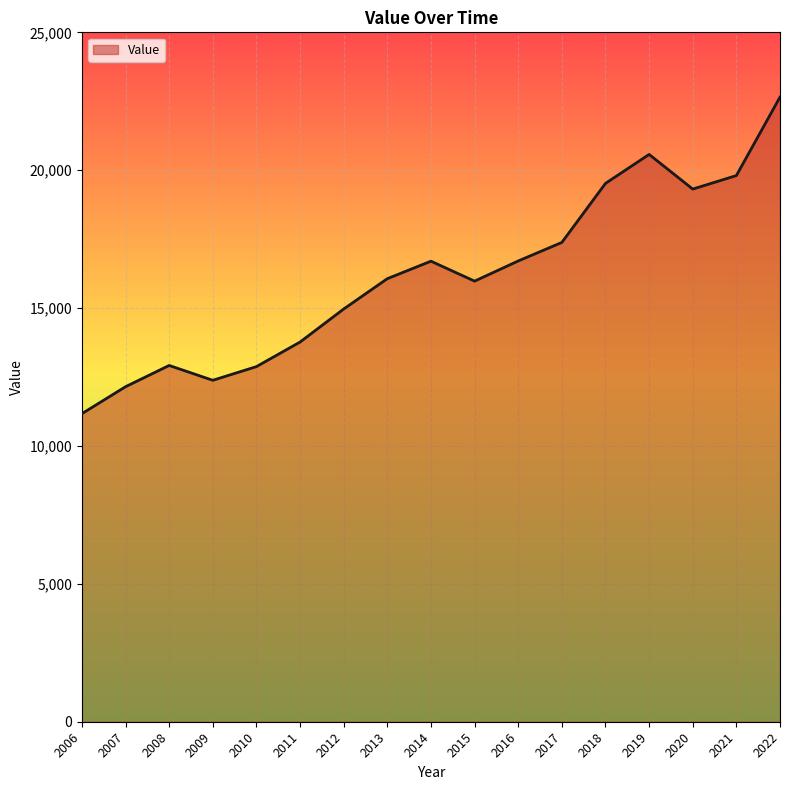

Which label corresponds to the largest value in the chart?

2022